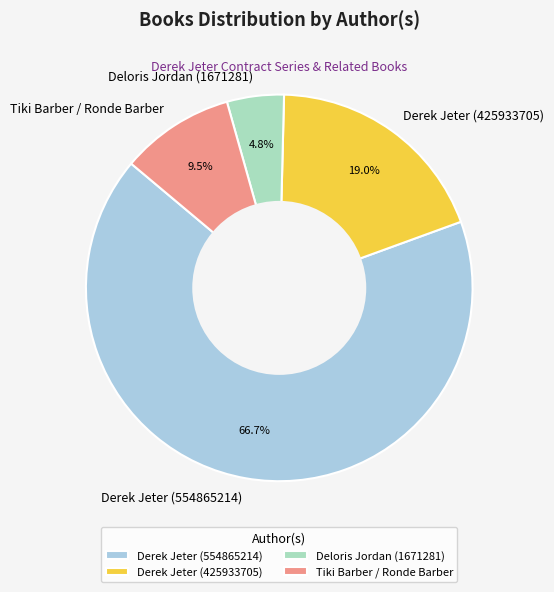

Which has a higher value, Tiki Barber / Ronde Barber or Derek Jeter (425933705)?

Derek Jeter (425933705)